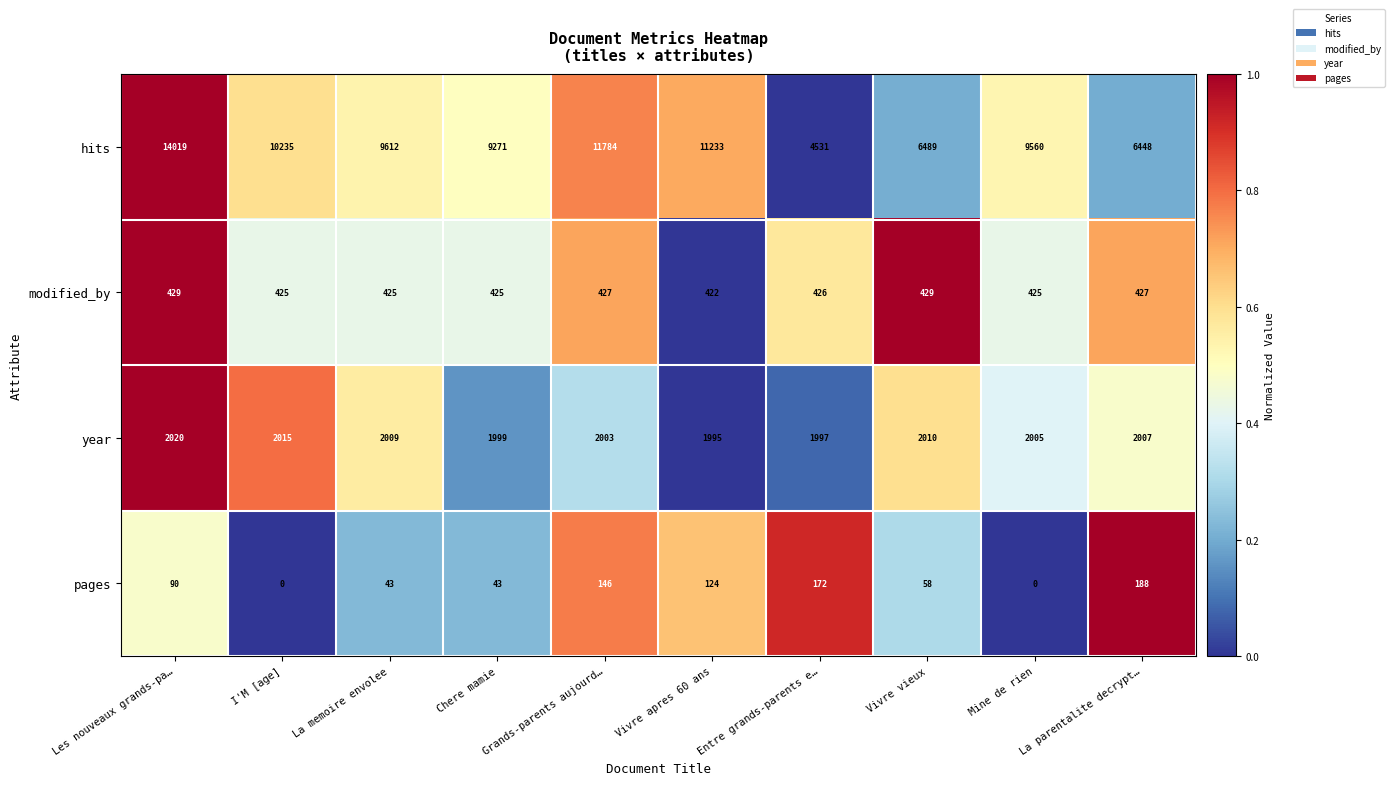

Which series has the largest total across all categories?

hits